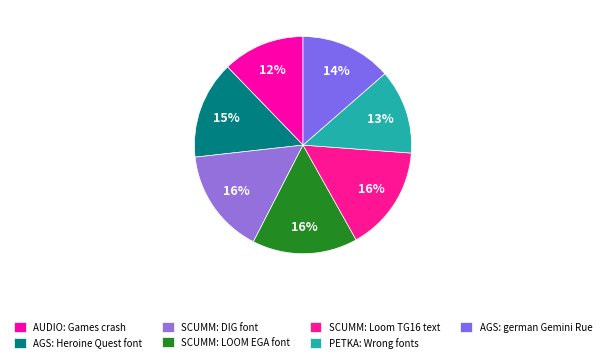

To the nearest percent, what percentage of the pie is AGS: Heroine Quest font?

15%